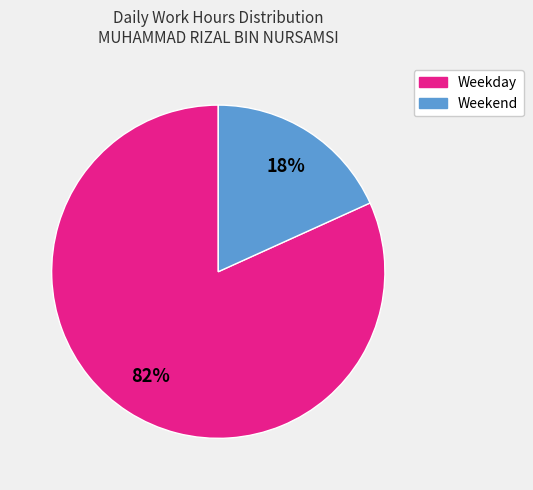

Is there a majority slice in this chart?

Yes